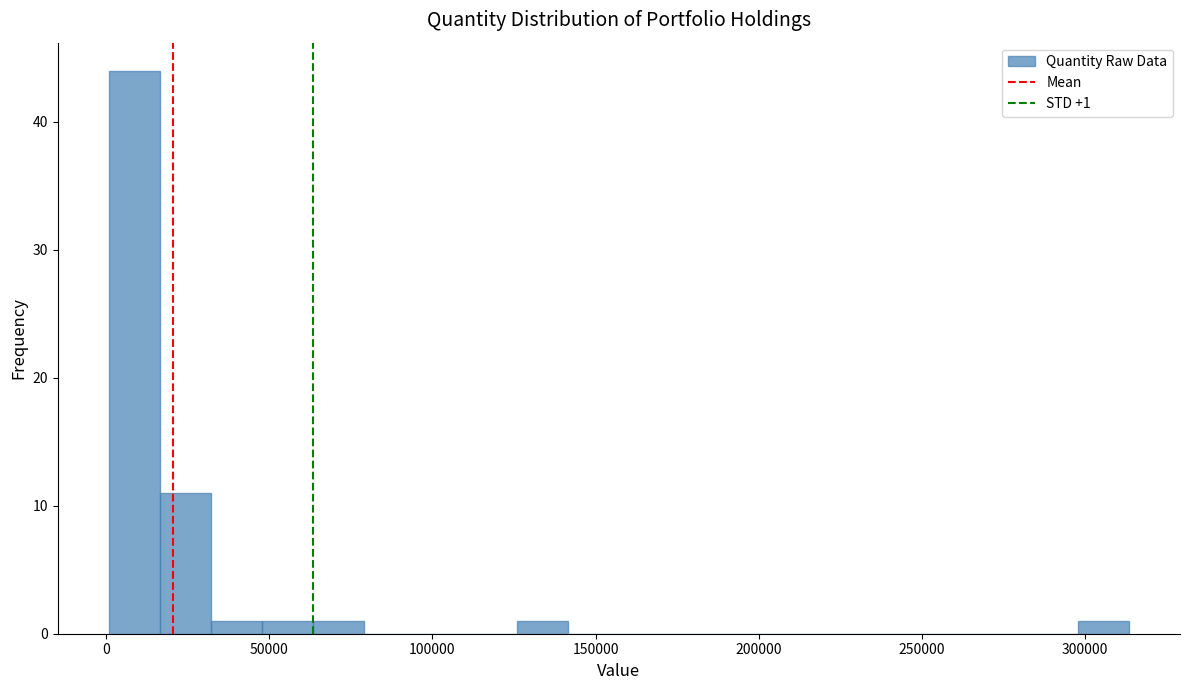

Around what value on the x-axis is the tallest bar? Give the approximate position of its centre, as read against the axis.

10000